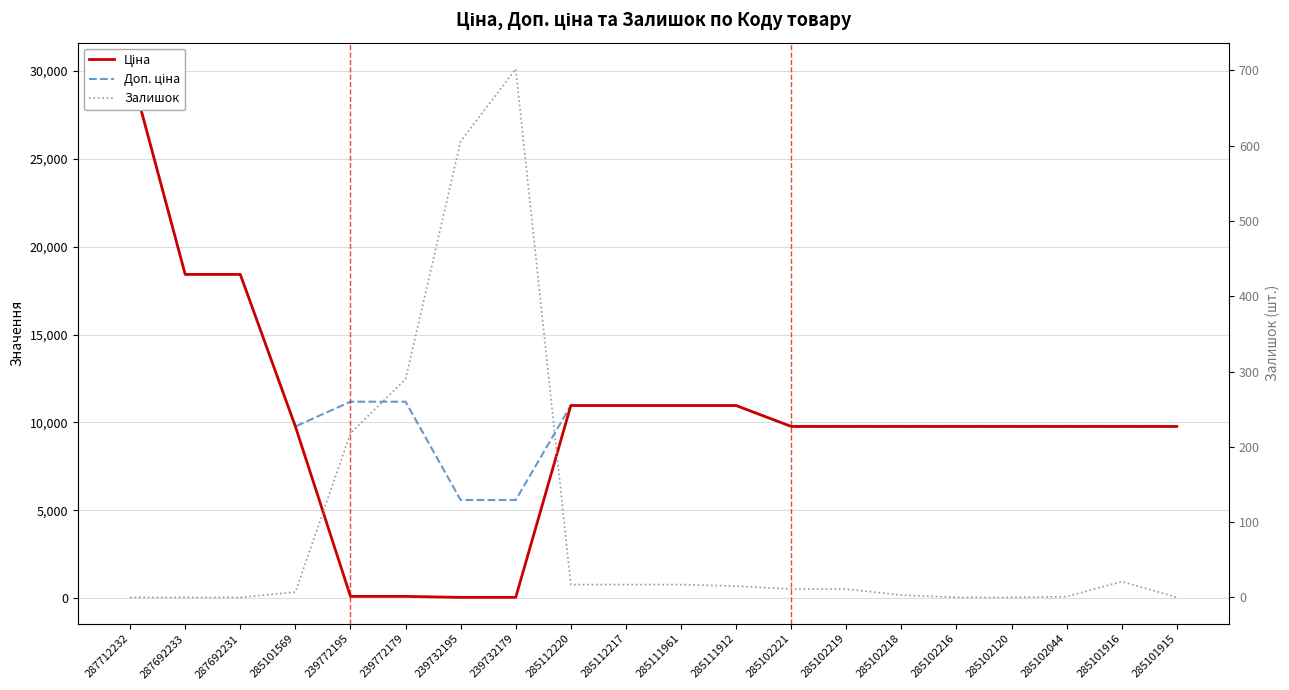

How many data points in Залишок are less than 11?

9